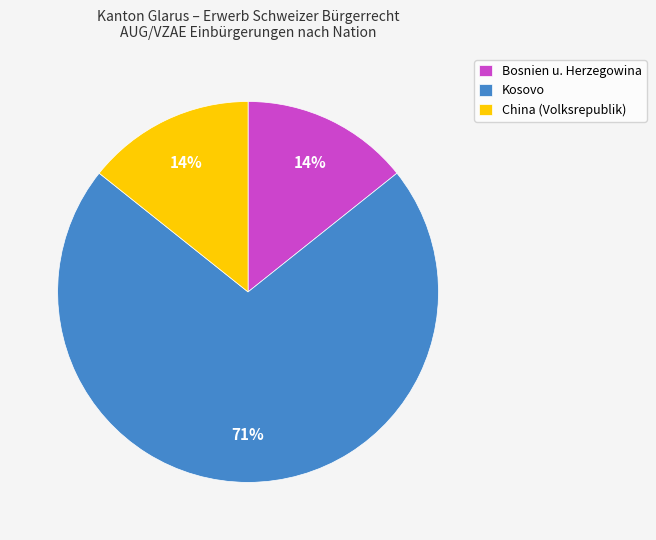

Is Kosovo the majority of the pie?

Yes